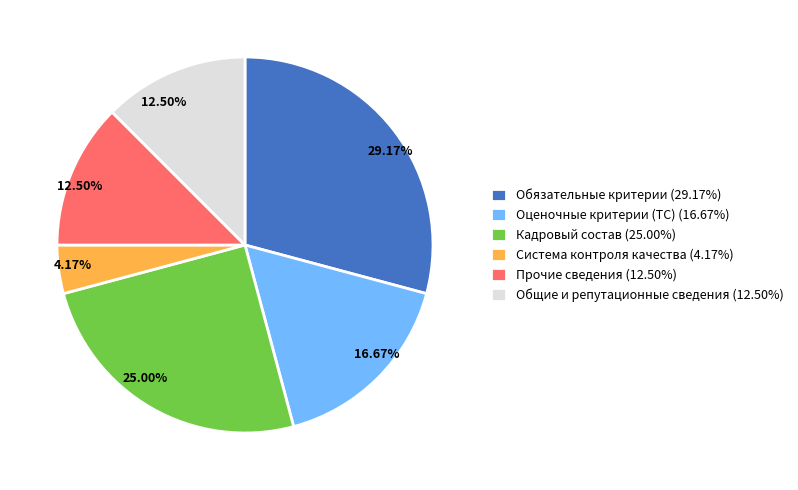

Approximately how many times larger is the value at Прочие сведения (12.50%) compared to Кадровый состав (25.00%)?

0.5